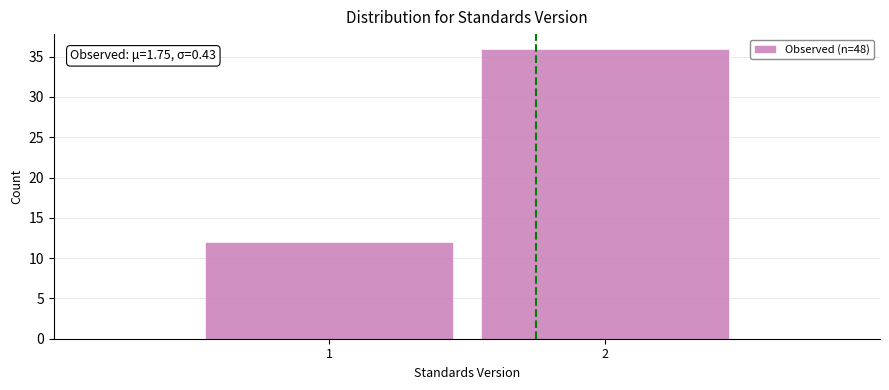

Reading left to right, transcribe all the data shown in this chart.

1=12	2=36